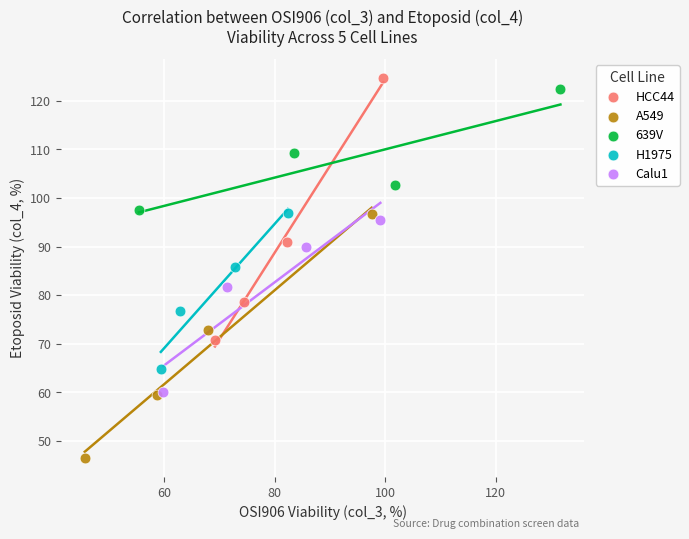

Which series contains the lowest Y value?

A549